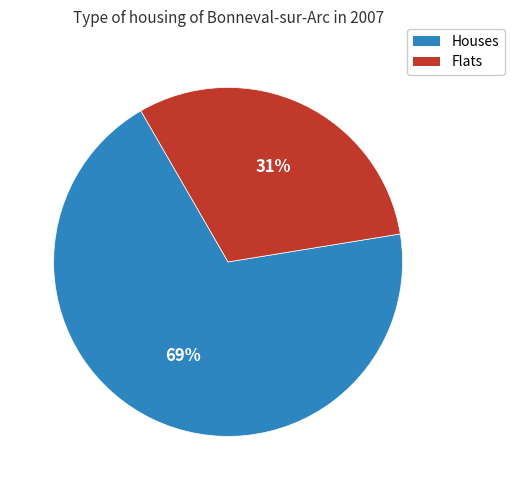

Is there a majority slice in this chart?

Yes